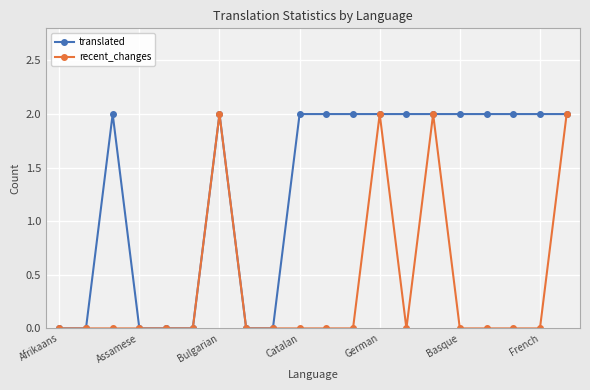

What is the value of the translated point at the 20th from the left?

2